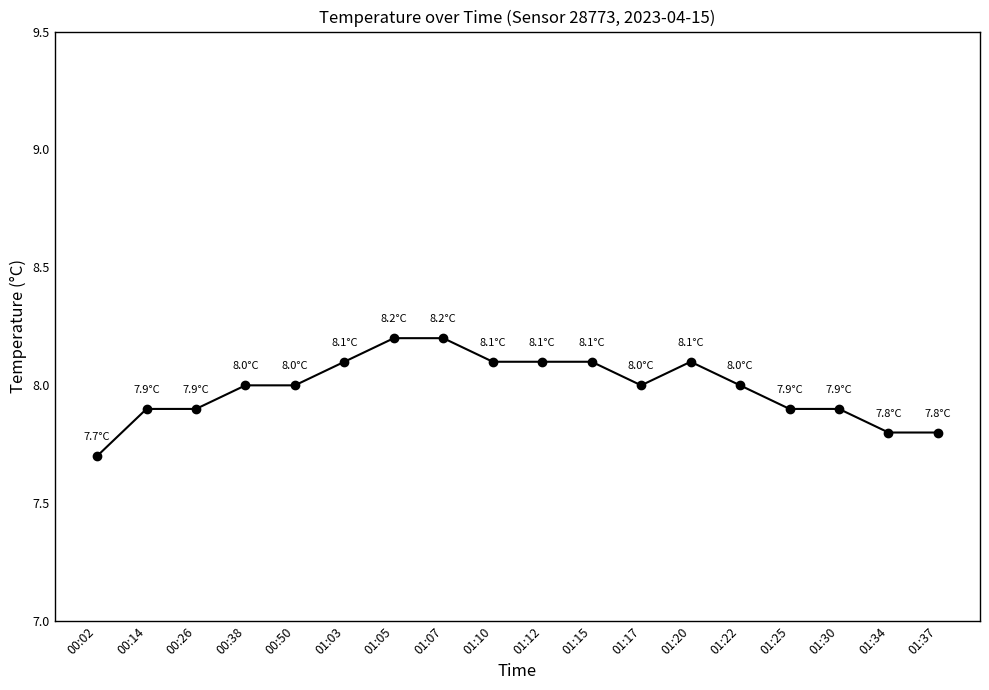

At which category does the chart reach its minimum across all series?

00:02